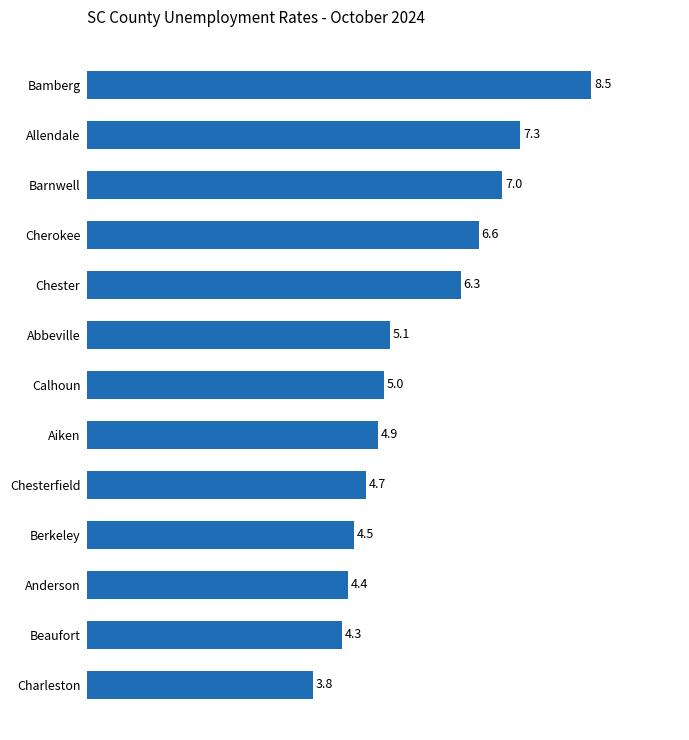

What is the label of the 4th bar from the bottom?

Berkeley